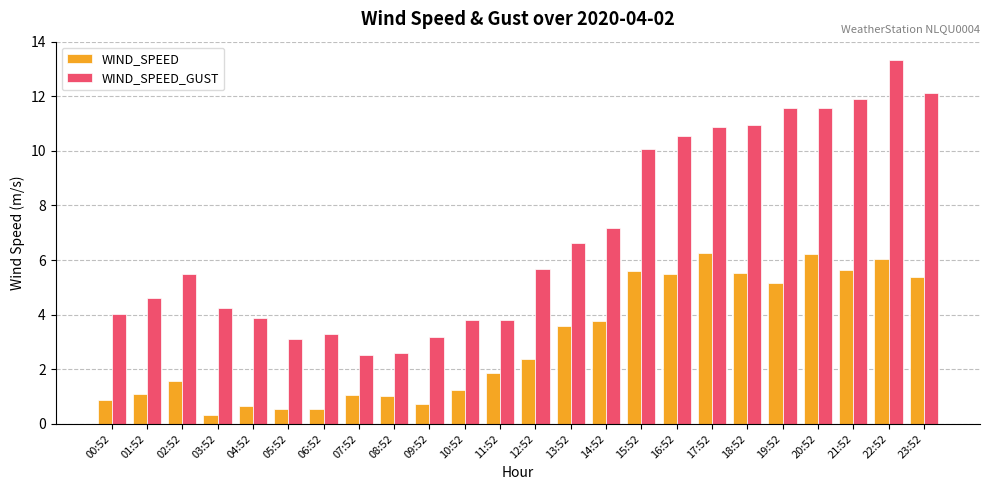

Which series has the widest spread of values?

WIND_SPEED_GUST